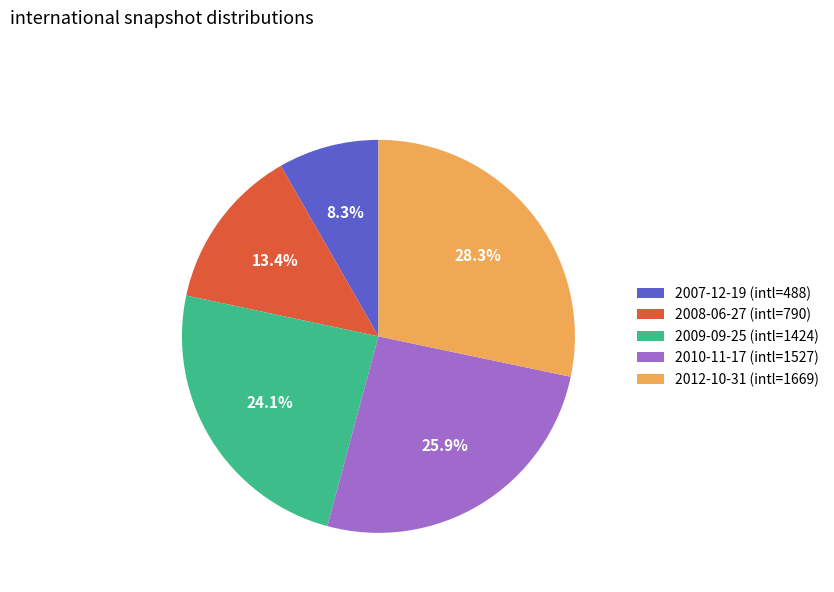

Which has a higher value, 2012-10-31 (intl=1669) or 2010-11-17 (intl=1527)?

2012-10-31 (intl=1669)